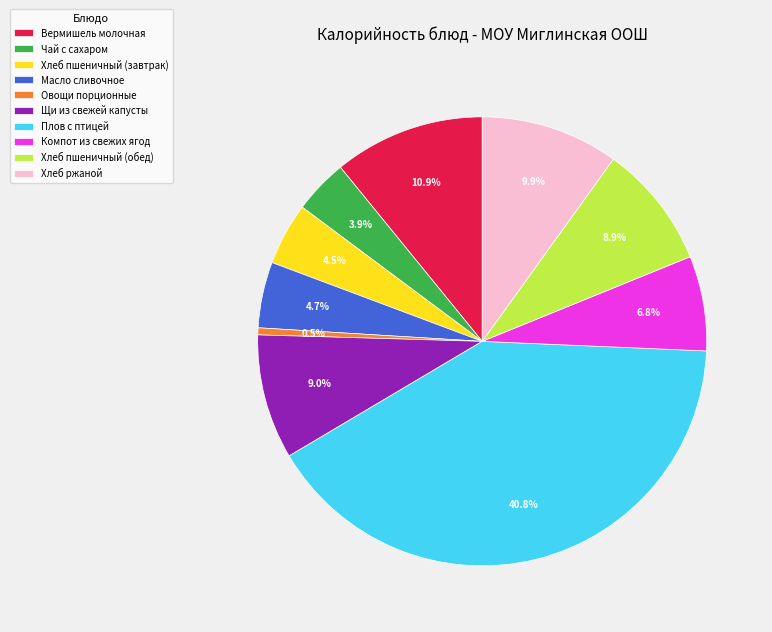

True or false: Вермишель молочная accounts for 1% of the total.

False